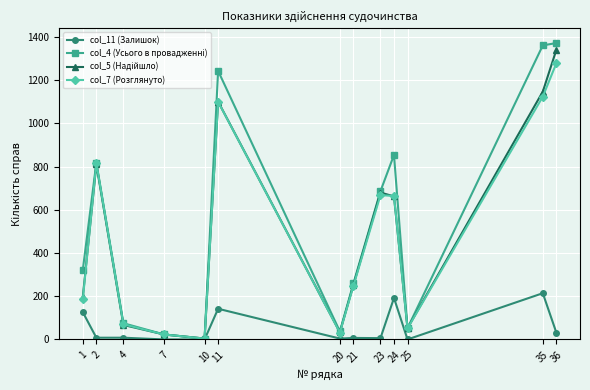

At which category is the sum across all series the highest?

36